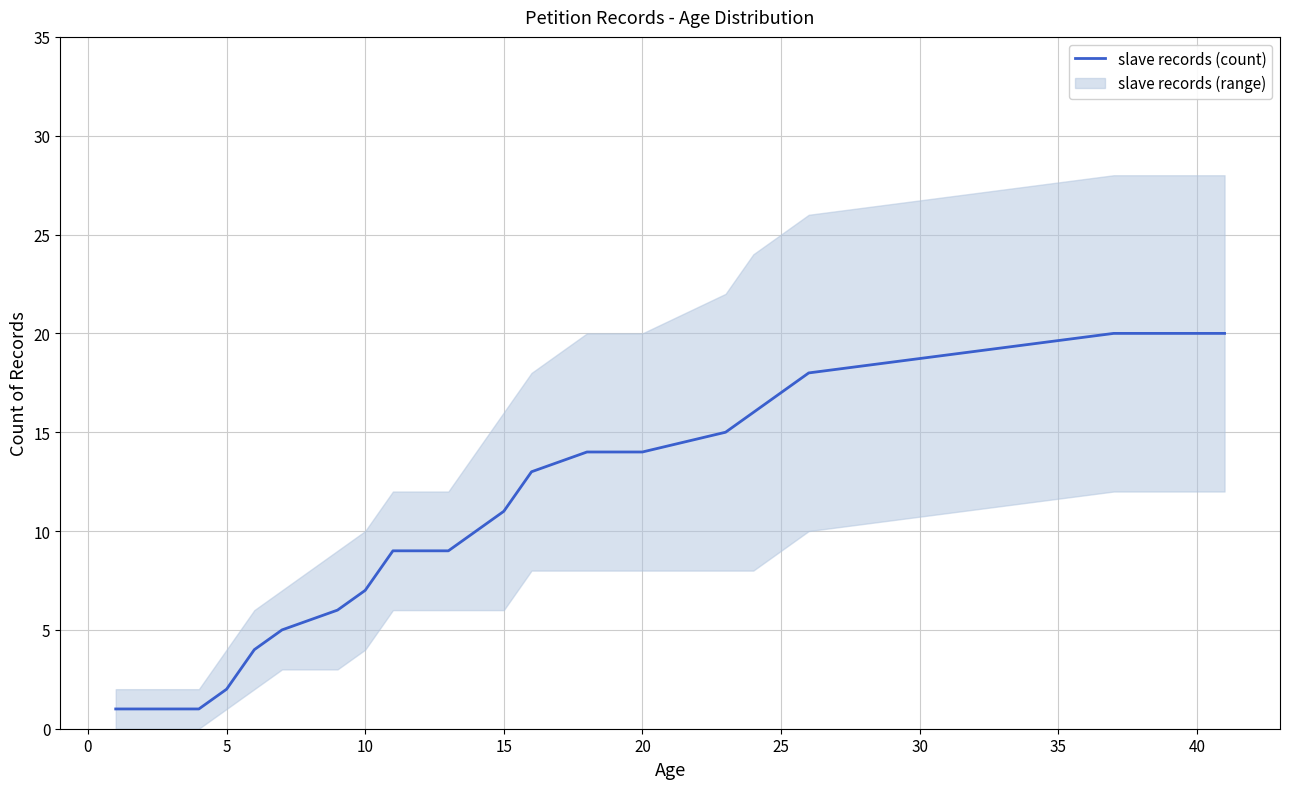

True or false: slave records (count) has a value of 21 at 20.

False